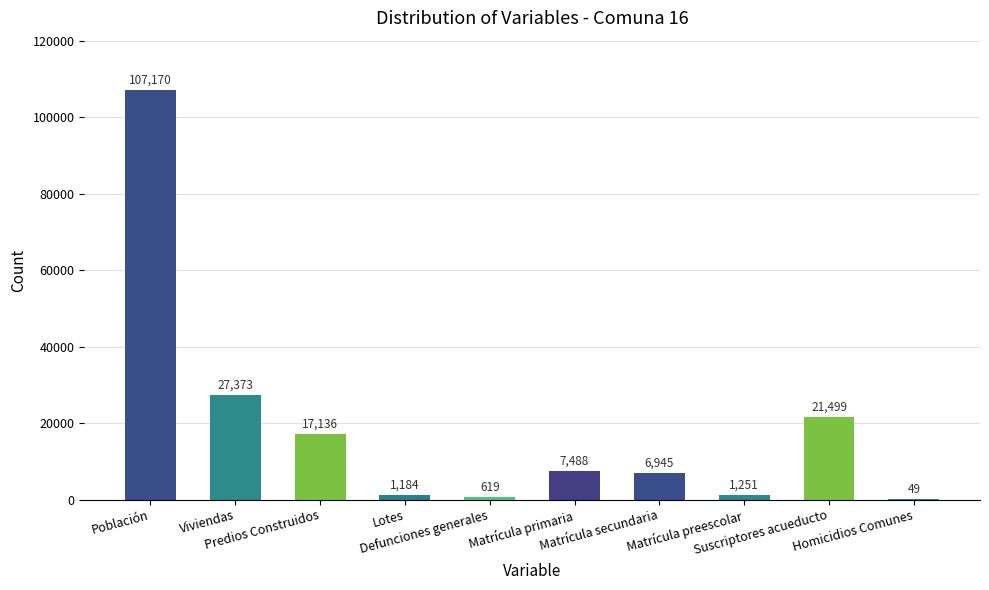

What is the maximum value shown in the chart?

107170